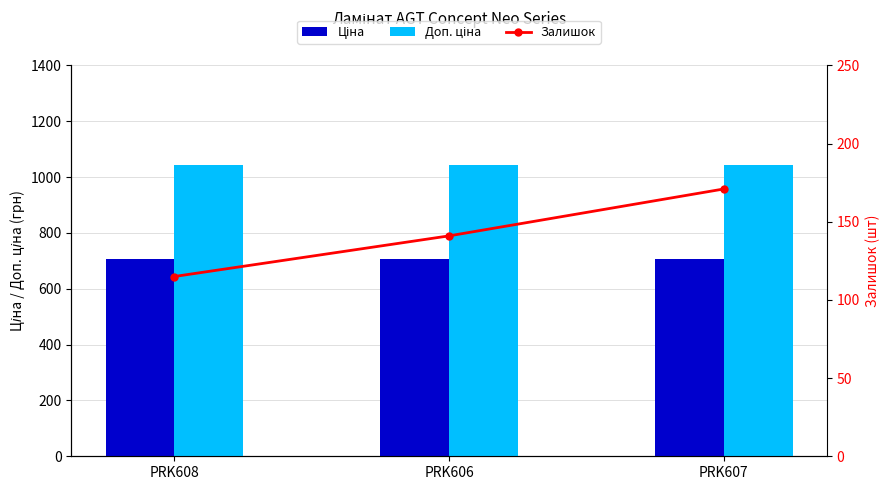

Does the chart contain any negative values?

No